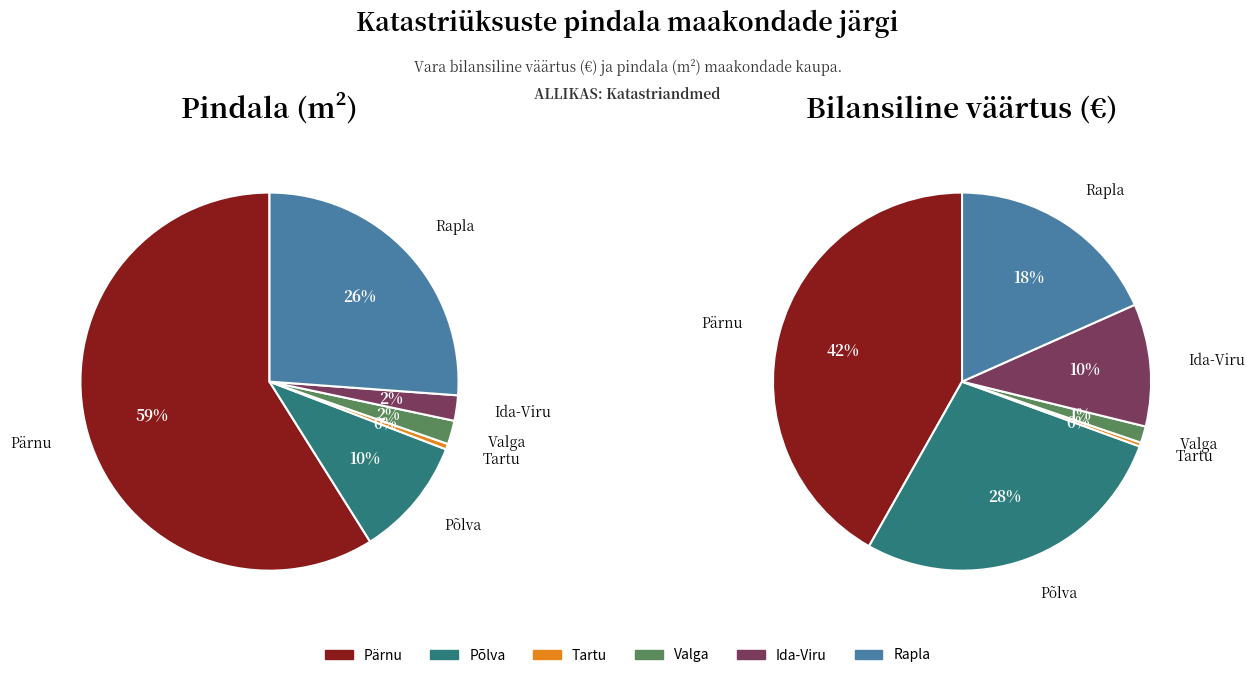

Count the number of slices in the pie.

6